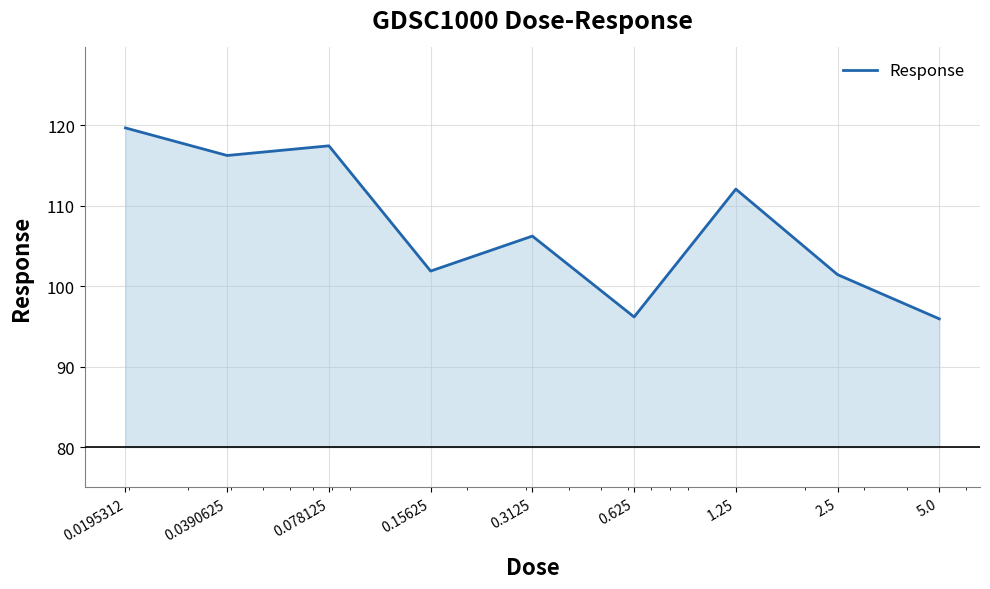

What is the maximum value shown in the chart?

119.7